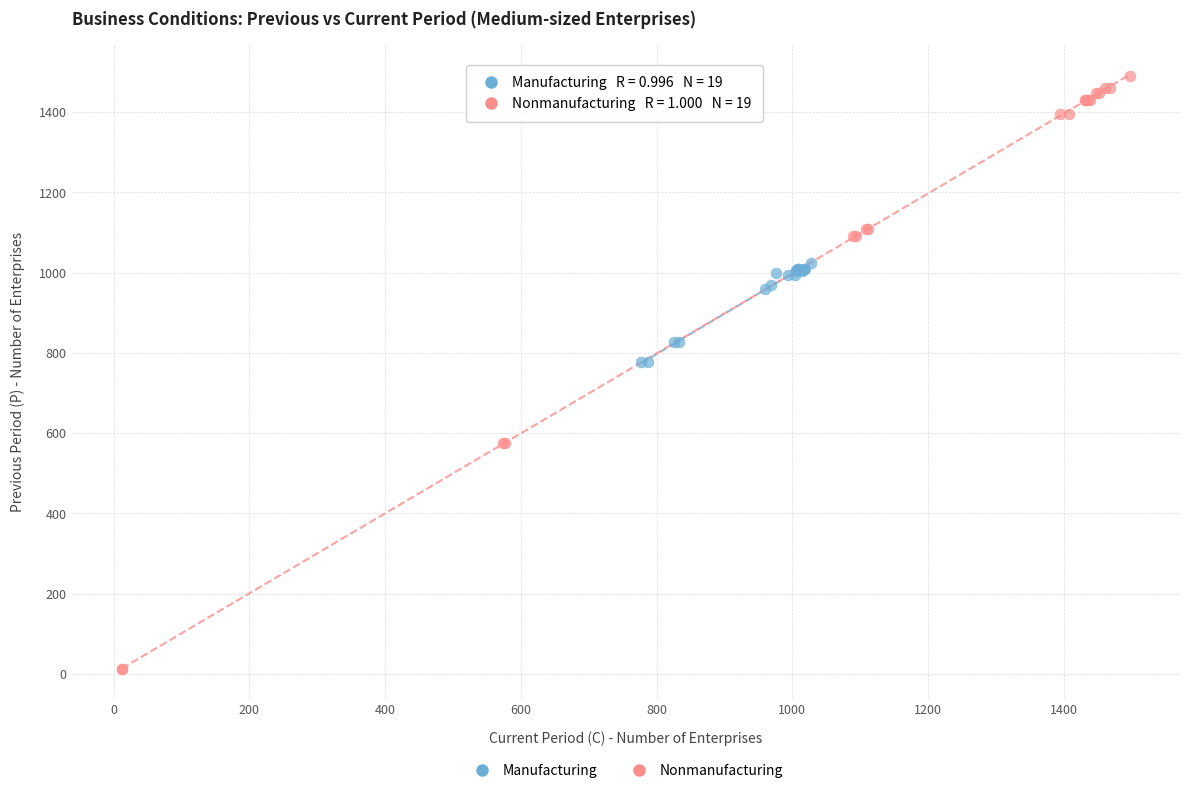

Which series has the widest spread of Y values?

Nonmanufacturing